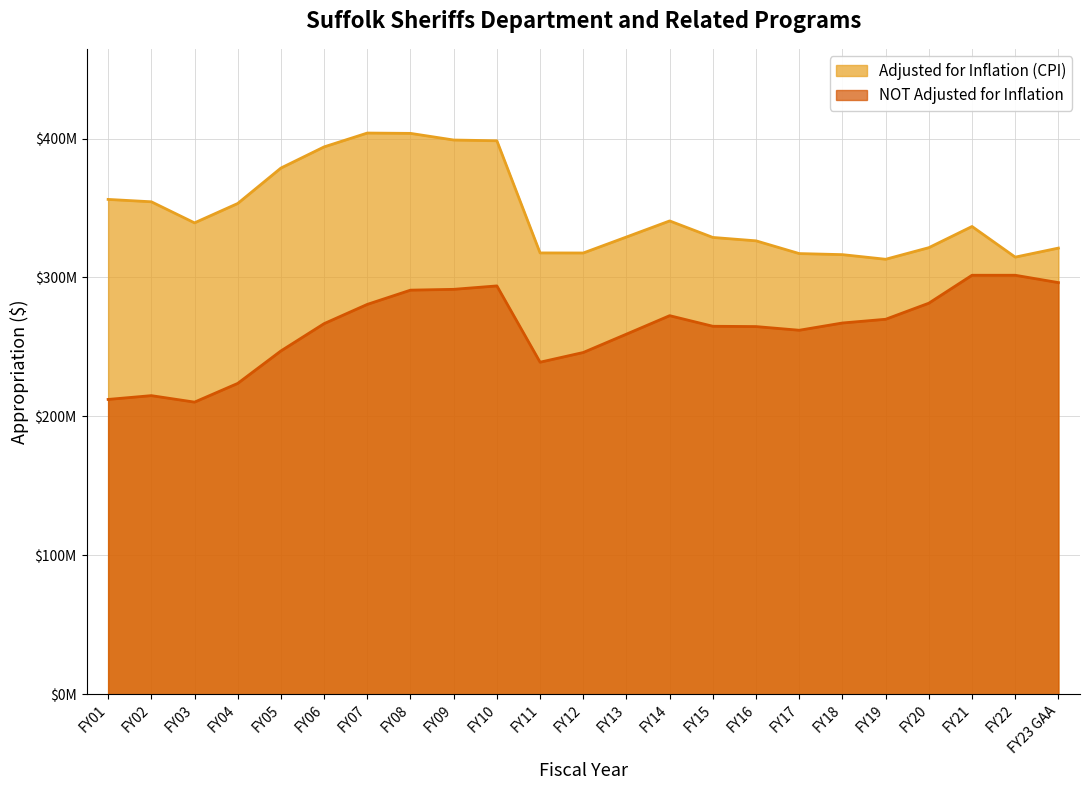

Where is the first local minimum for NOT Adjusted for Inflation?

FY03